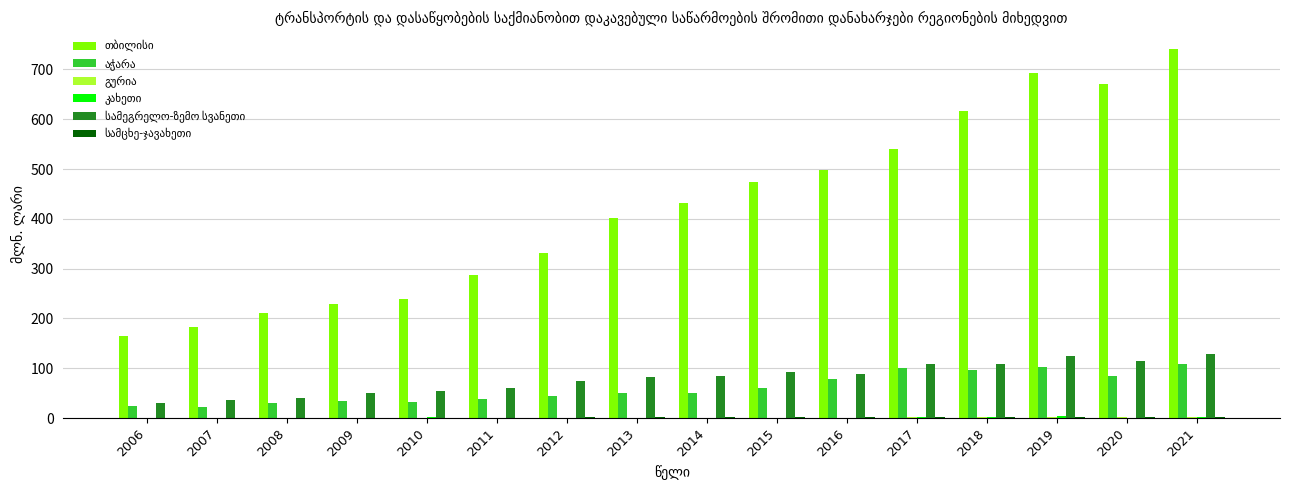

Which label corresponds to the largest value in the chart?

2021